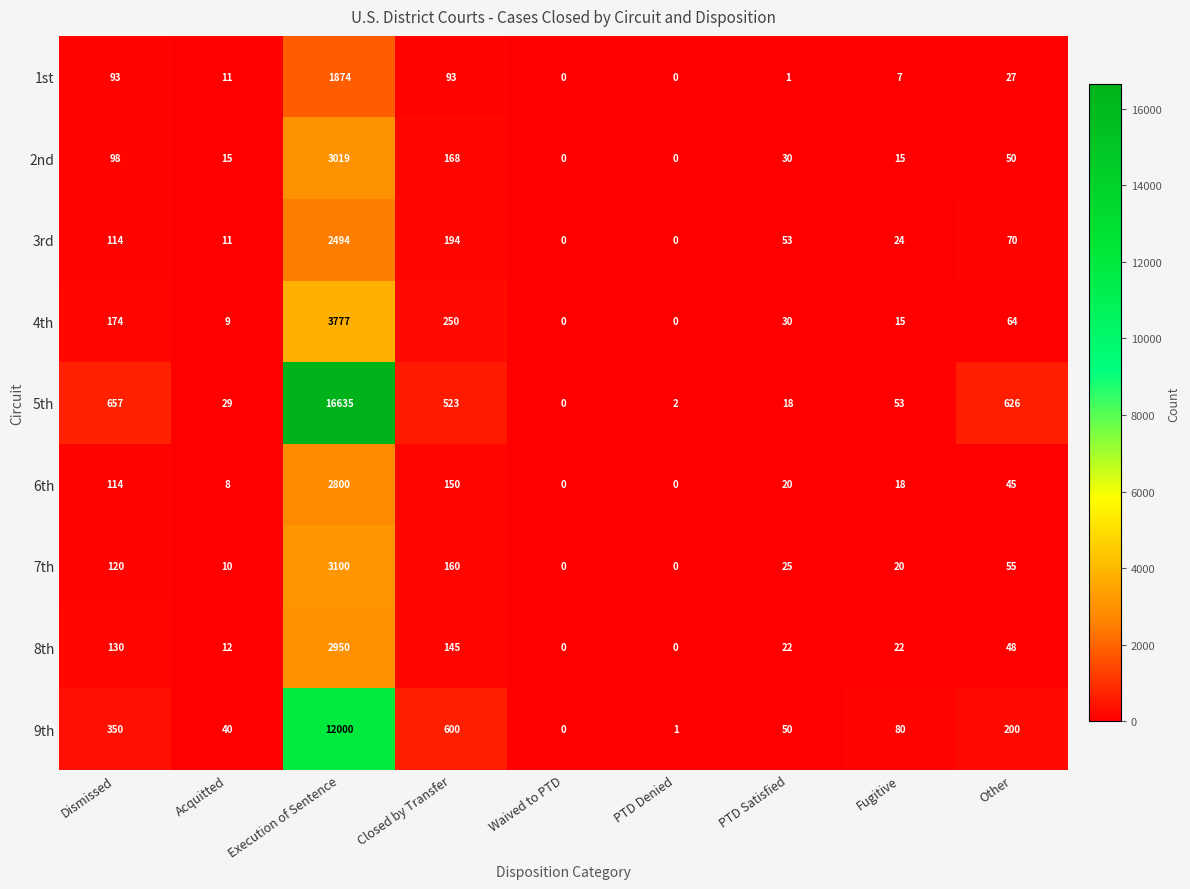

How many data points does each series have?

9